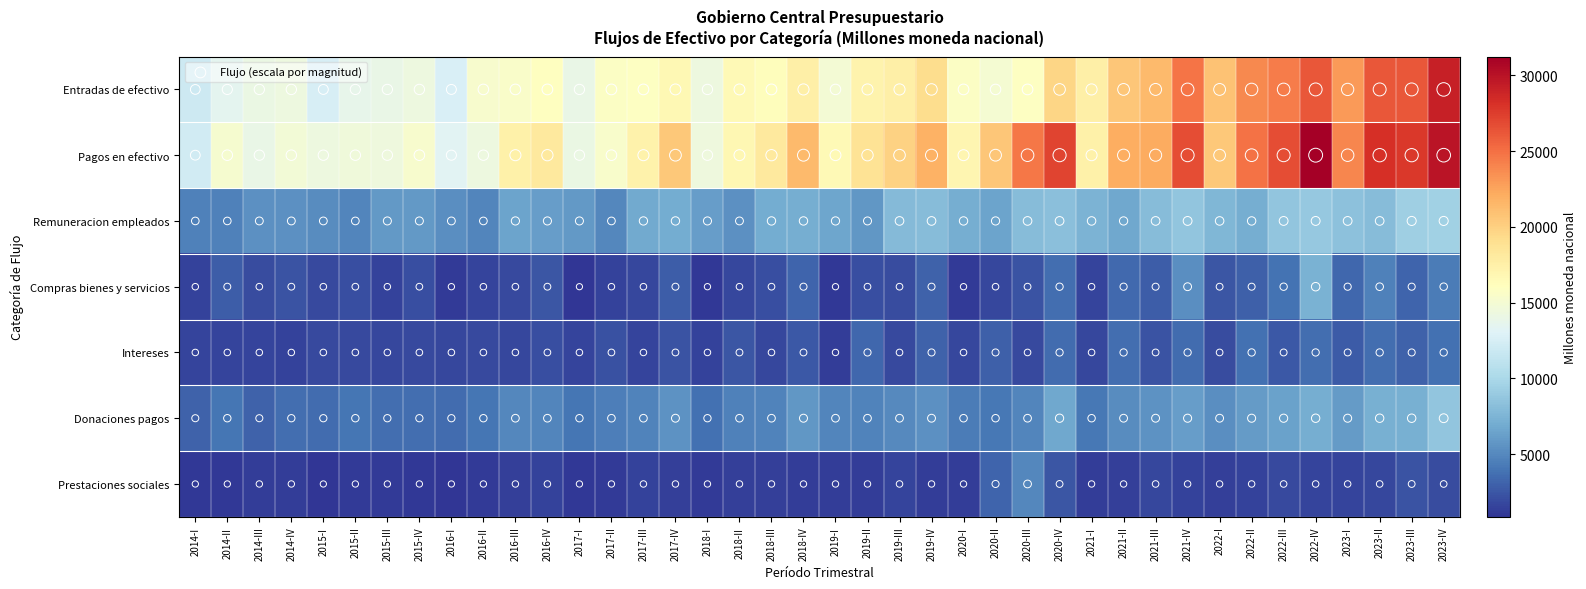

At 2017-I, list the series in order from largest to smallest.

Pagos en efectivo, Entradas de efectivo, Remuneracion empleados, Donaciones pagos, Intereses, Prestaciones sociales, Compras bienes y servicios